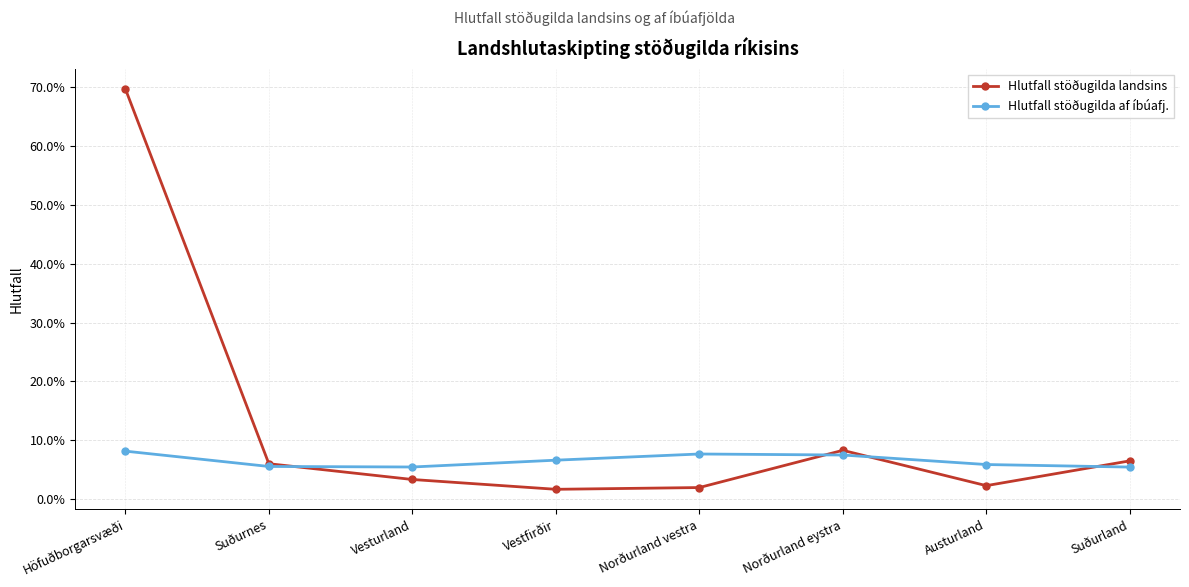

Rank the series by their average value, from highest to lowest.

Hlutfall stöðugilda landsins, Hlutfall stöðugilda af íbúafj.